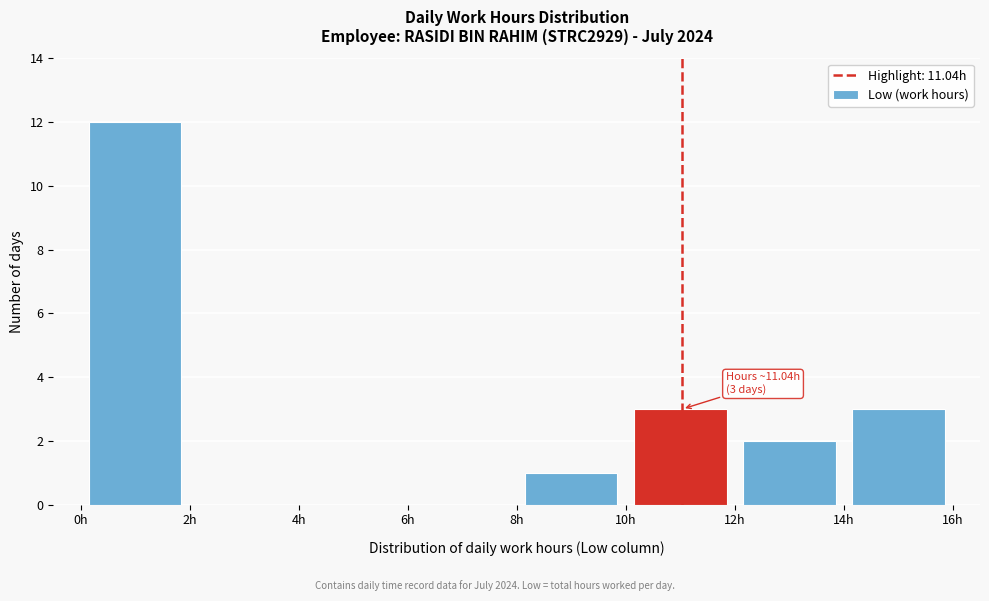

Over which range of the x-axis is the bar tallest?

0 to 2